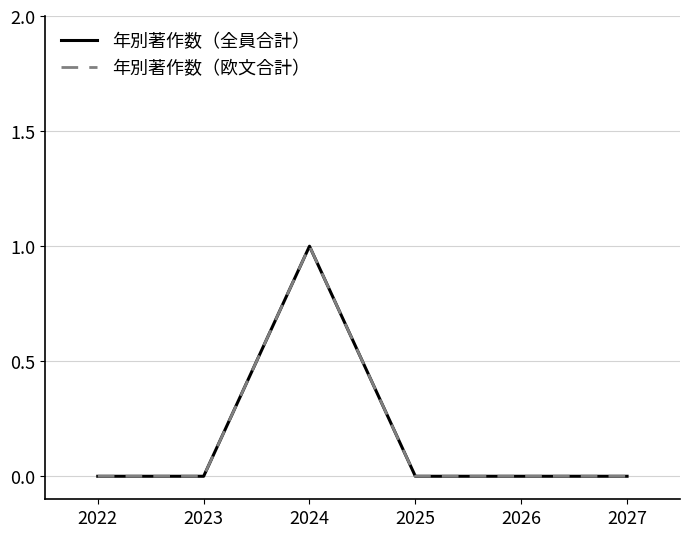

What is the value of the 年別著作数（欧文合計） point at the 3rd from the left?

1